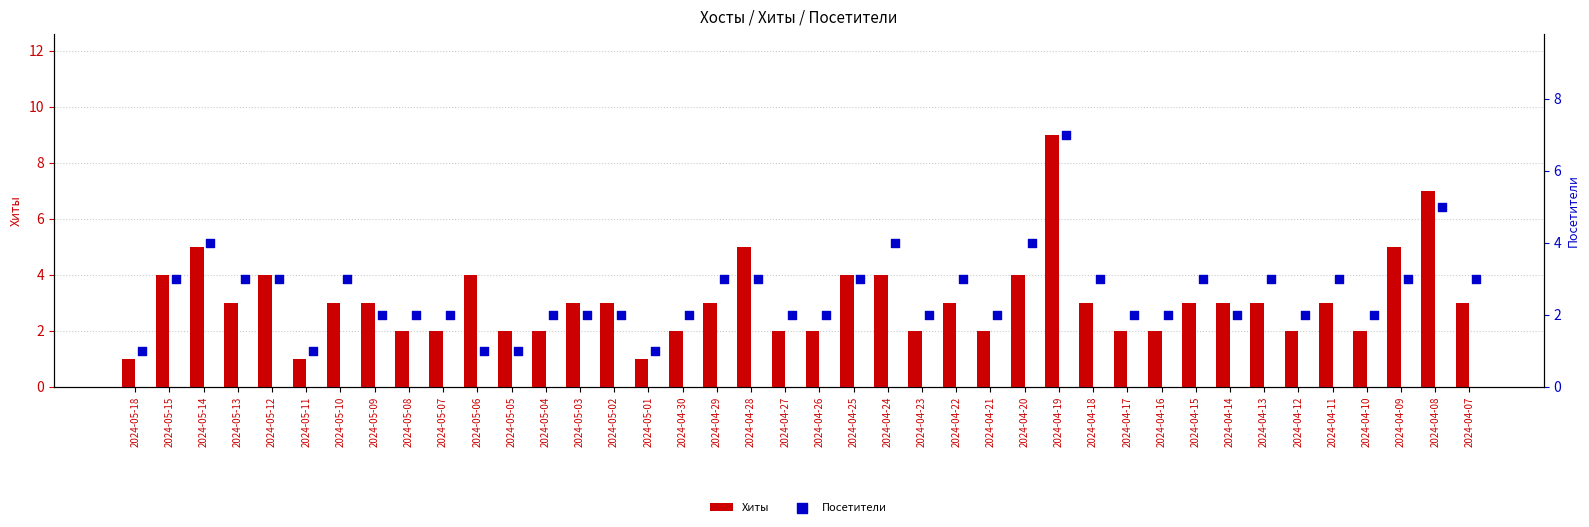

Which series has the widest spread of Y values?

Хиты